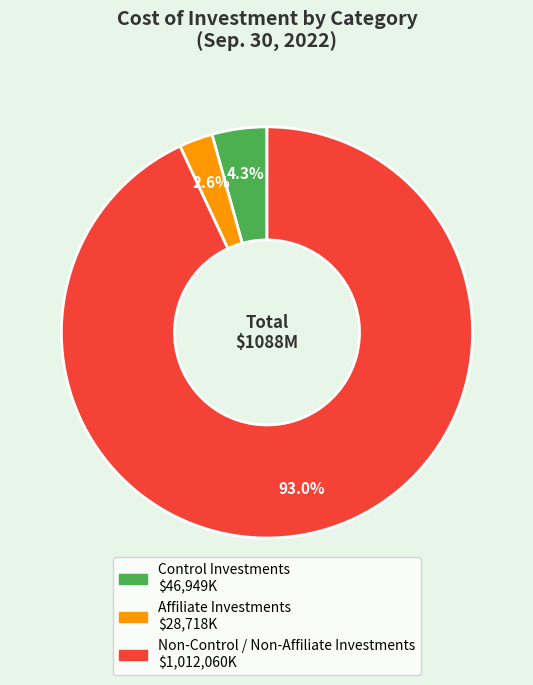

How many segments does this pie chart have?

3